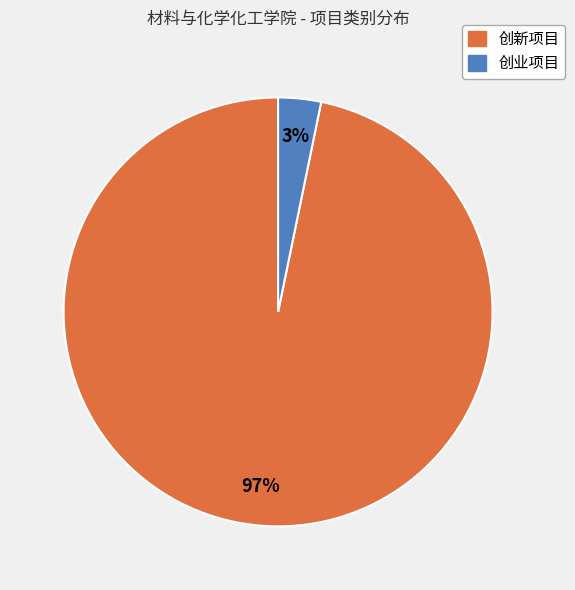

The 创新项目 slice represents 97% of the pie. True or false?

True